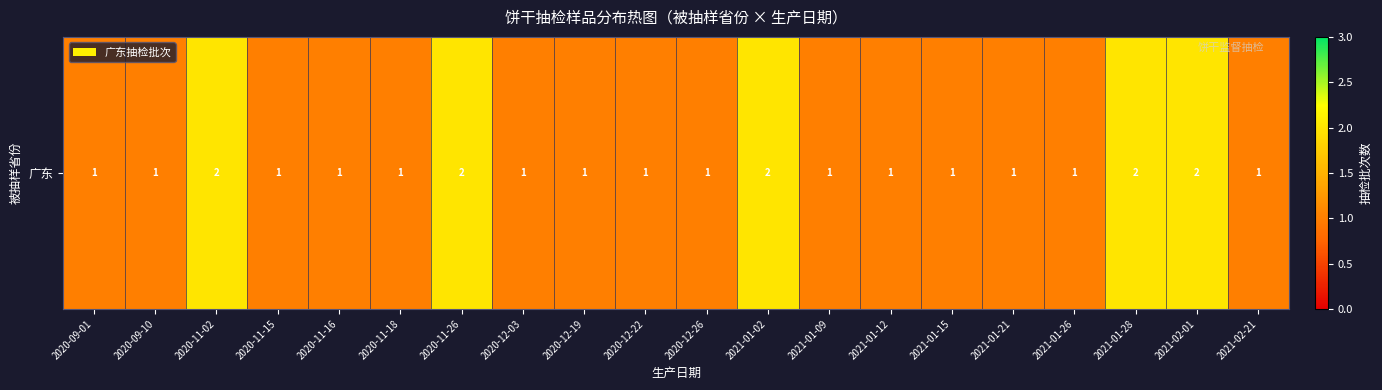

What value does the data have at 2020-12-19?

1